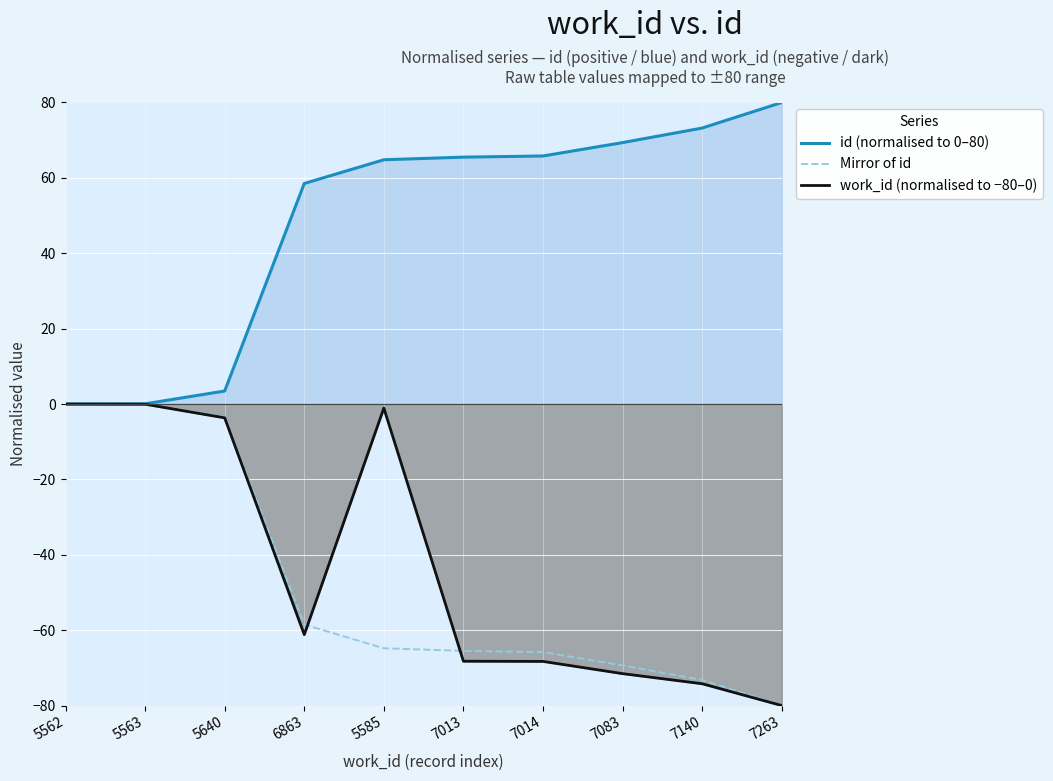

True or false: id (normalised to 0–80) and Mirror of id intersect in this chart.

False